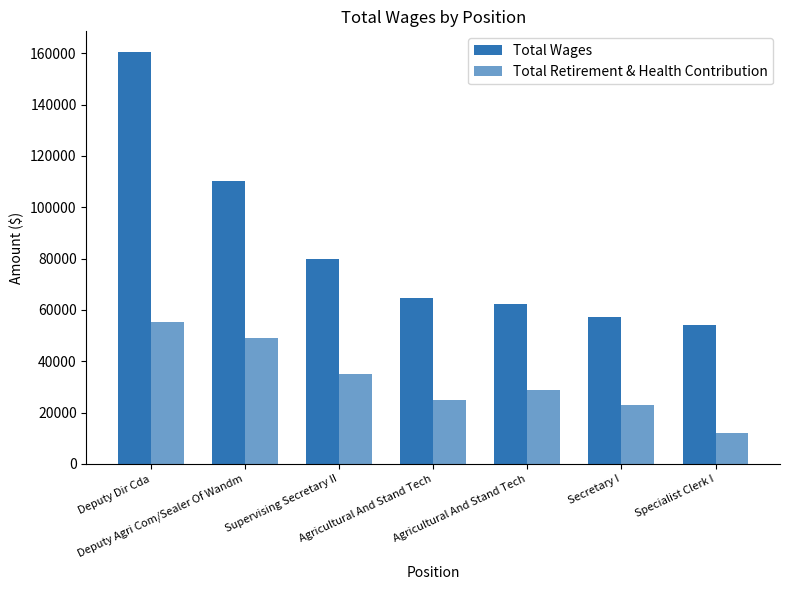

What is the minimum value for Total Retirement & Health Contribution?

11939